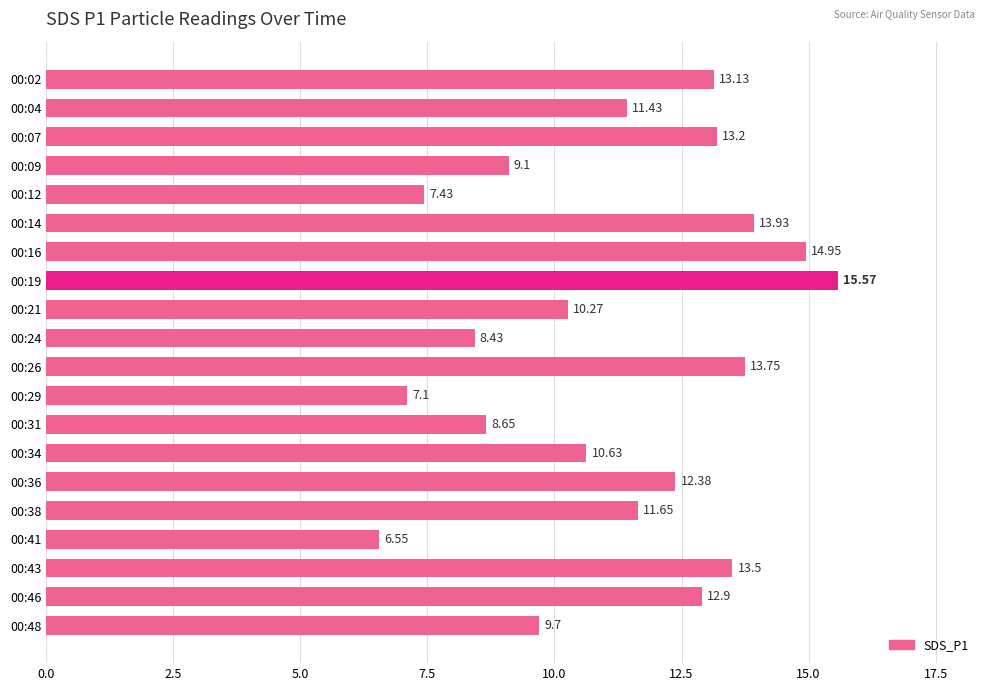

List the labels in order of value, largest first.

00:19, 00:16, 00:14, 00:26, 00:43, 00:07, 00:02, 00:46, 00:36, 00:38, 00:04, 00:34, 00:21, 00:48, 00:09, 00:31, 00:24, 00:12, 00:29, 00:41